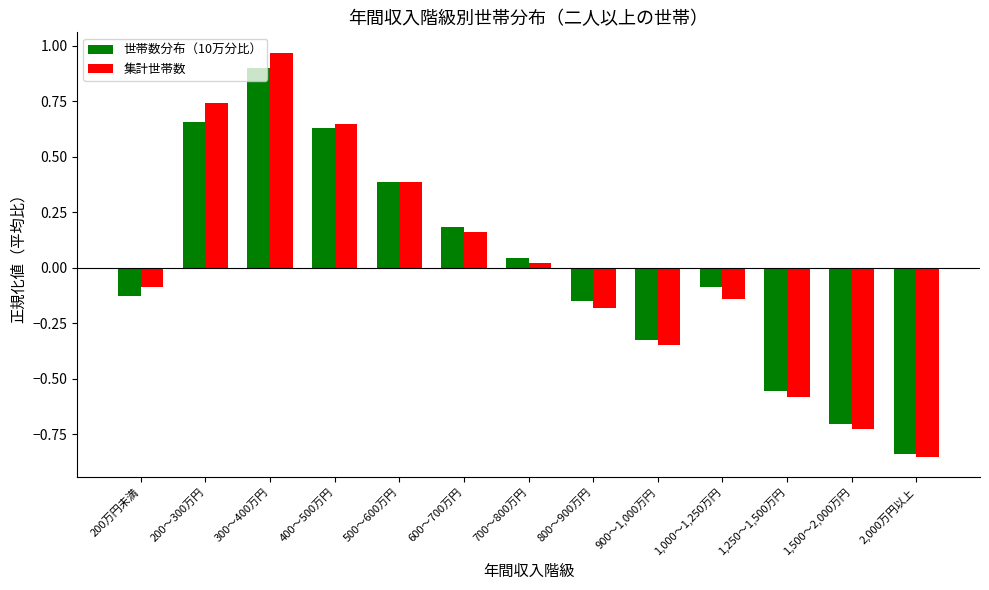

Which series has the widest spread of values?

集計世帯数